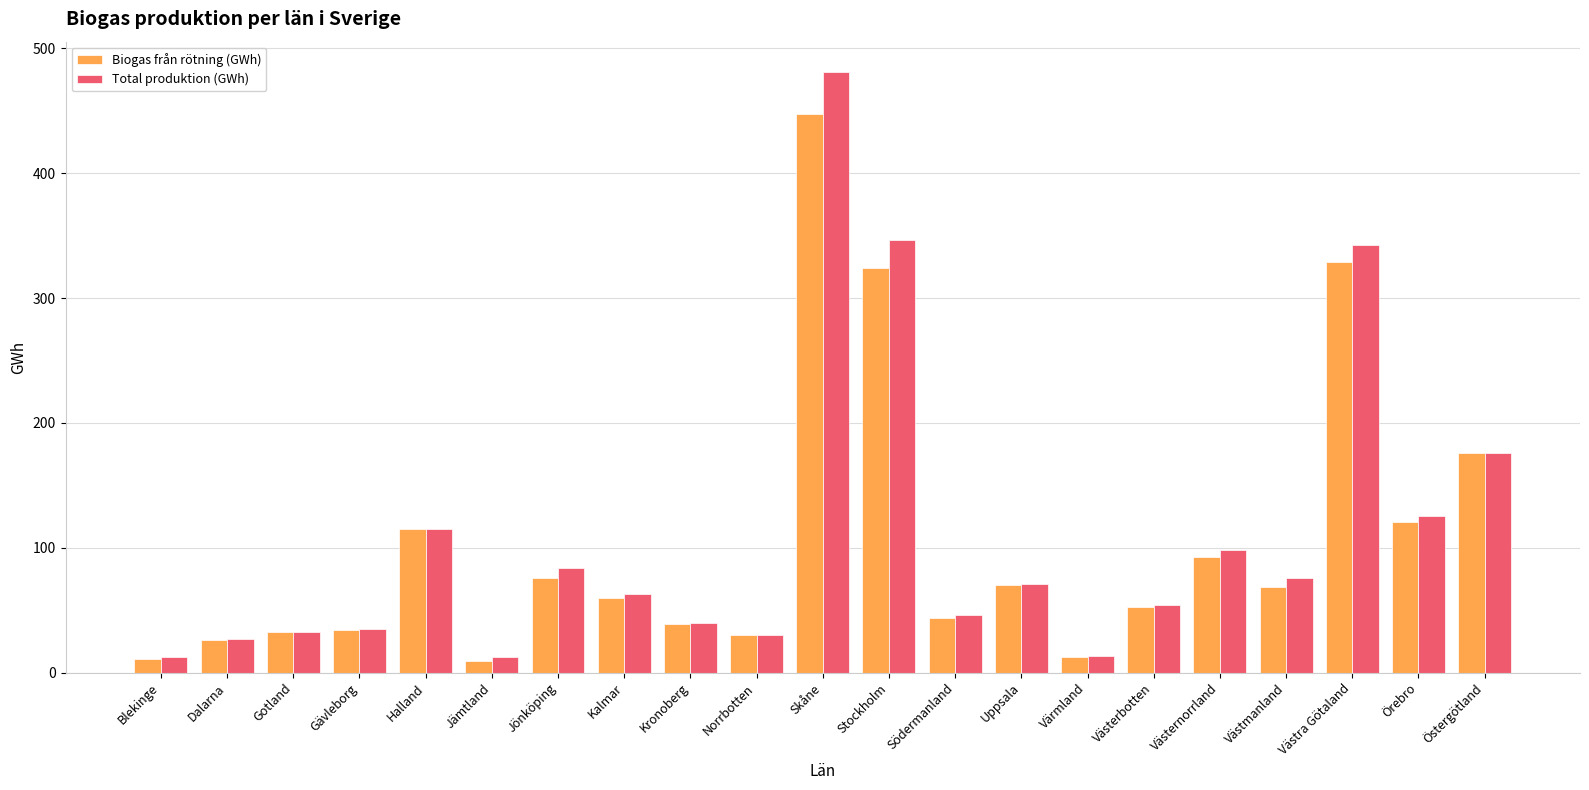

How many bars are there in total?

42